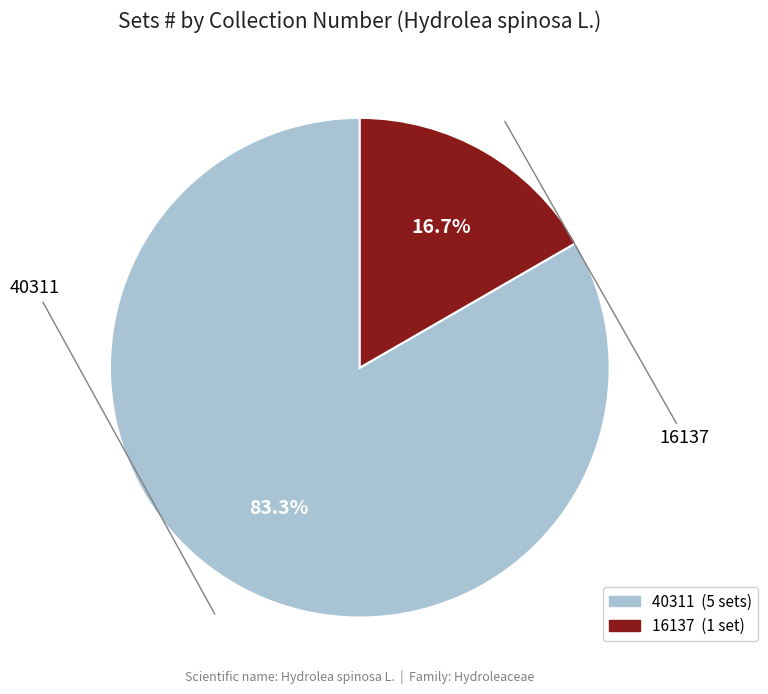

Combined, do 16137 and 40311 account for over 50%?

Yes